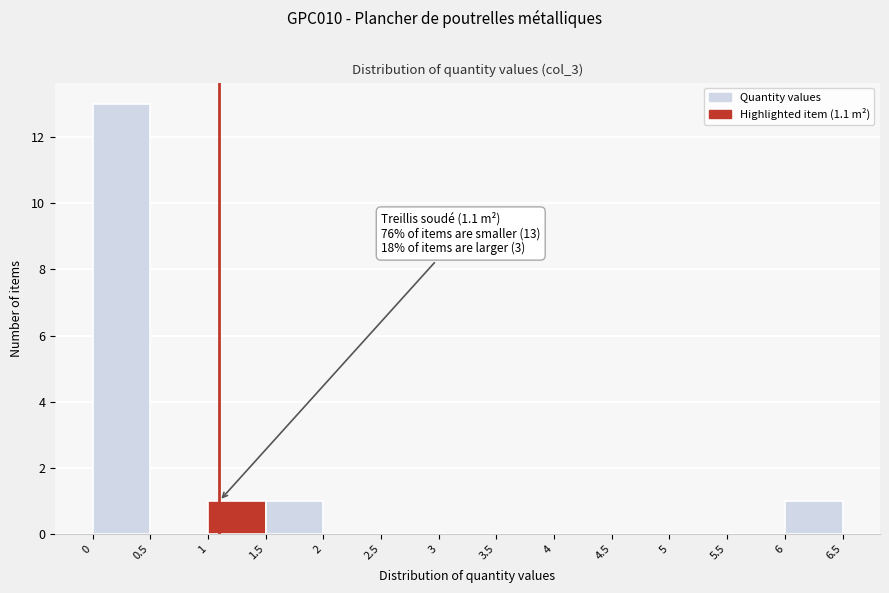

Over which range of the x-axis is the bar tallest?

0 to 0.5